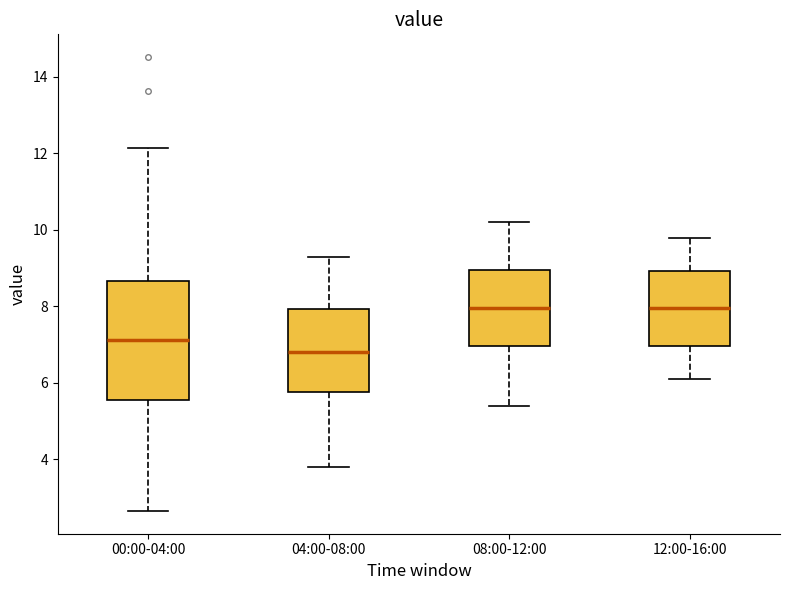

Which box is the tallest, from its lower edge to its upper edge?

00:00-04:00